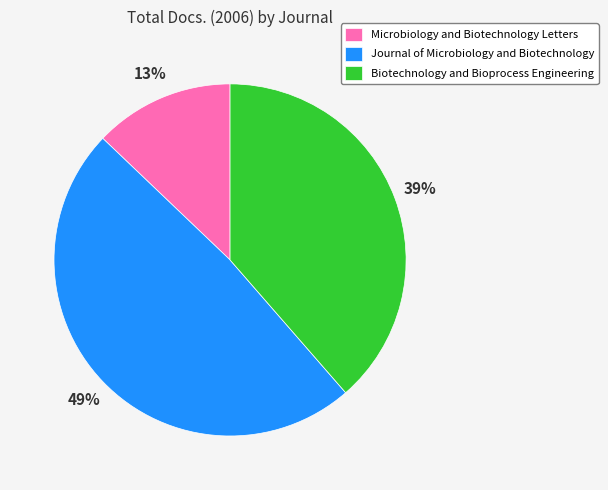

Does any single category account for the majority?

No